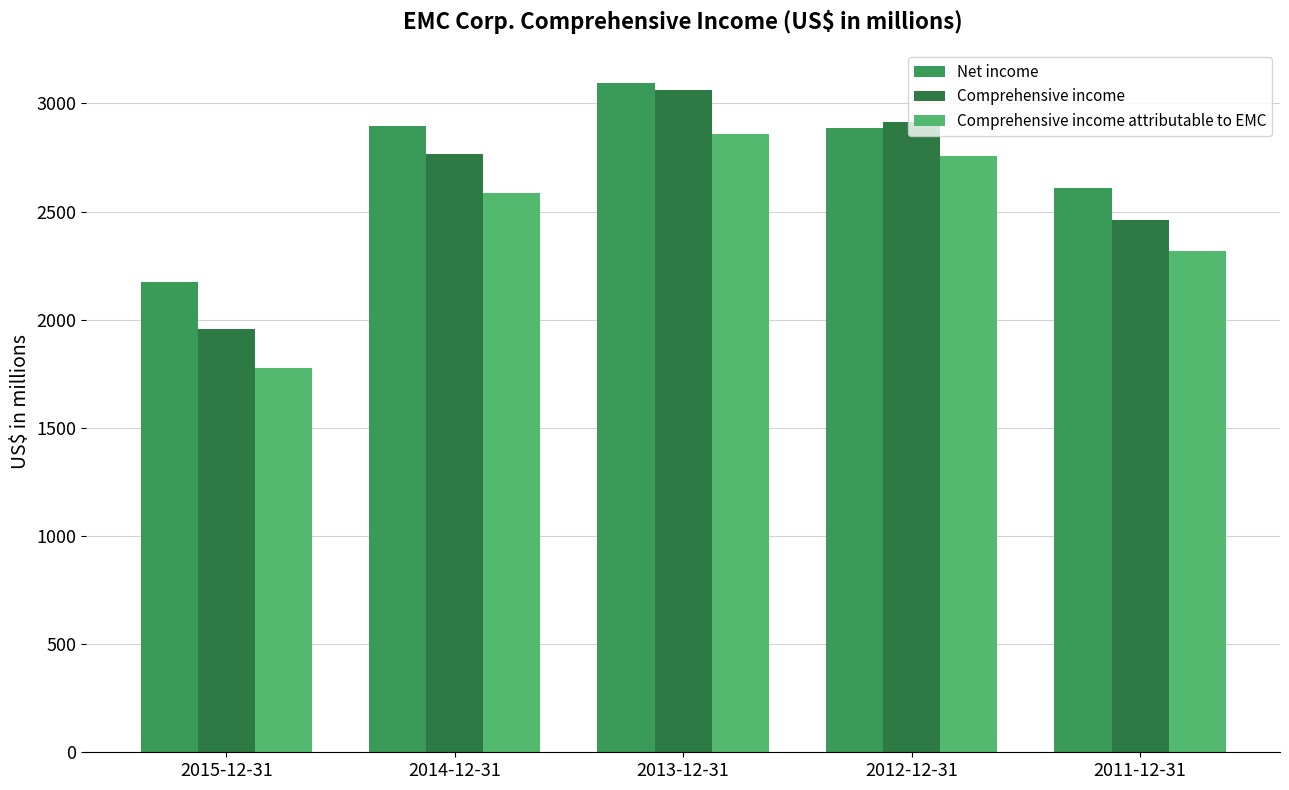

Which series has the largest total across all categories?

Net income